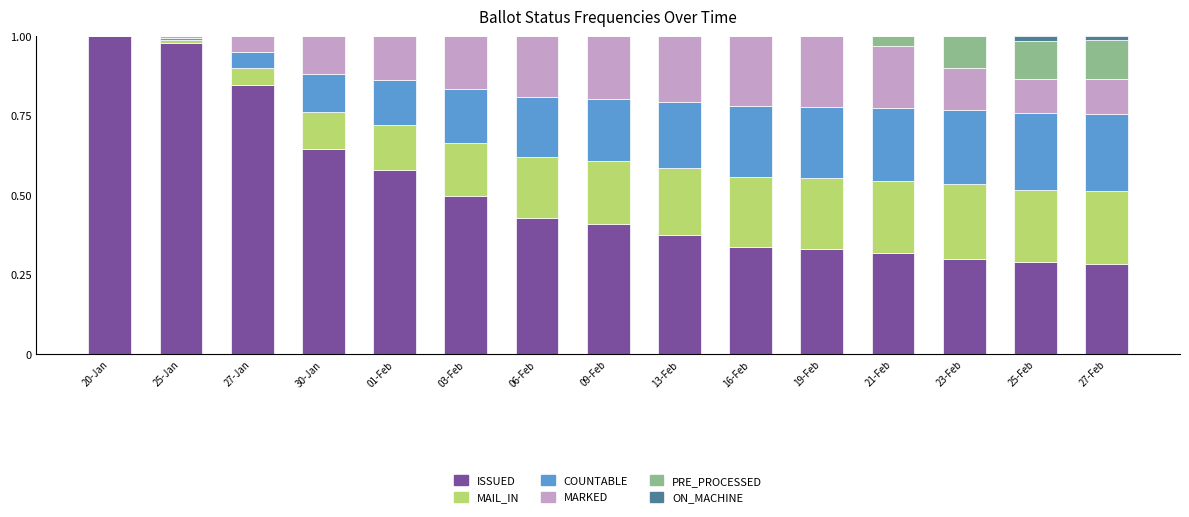

The value of ISSUED at 25-Jan is 0.5. True or false?

False